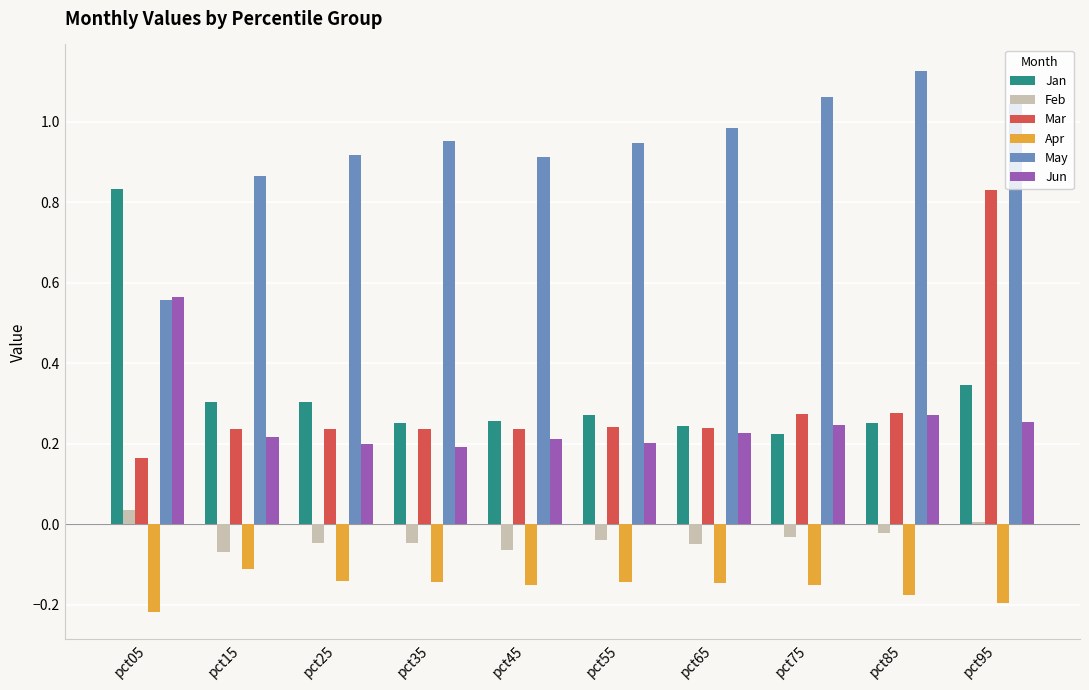

Is the value of Feb at pct15 greater than the value of May at pct25?

No